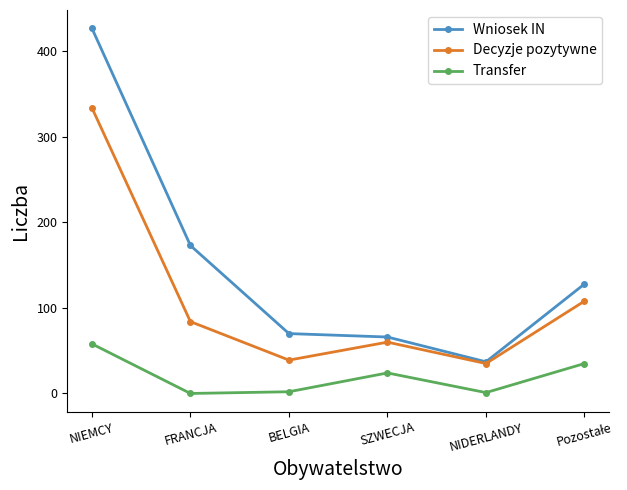

What is the approximate value of Decyzje pozytywne at NIEMCY, to the nearest 10?

330